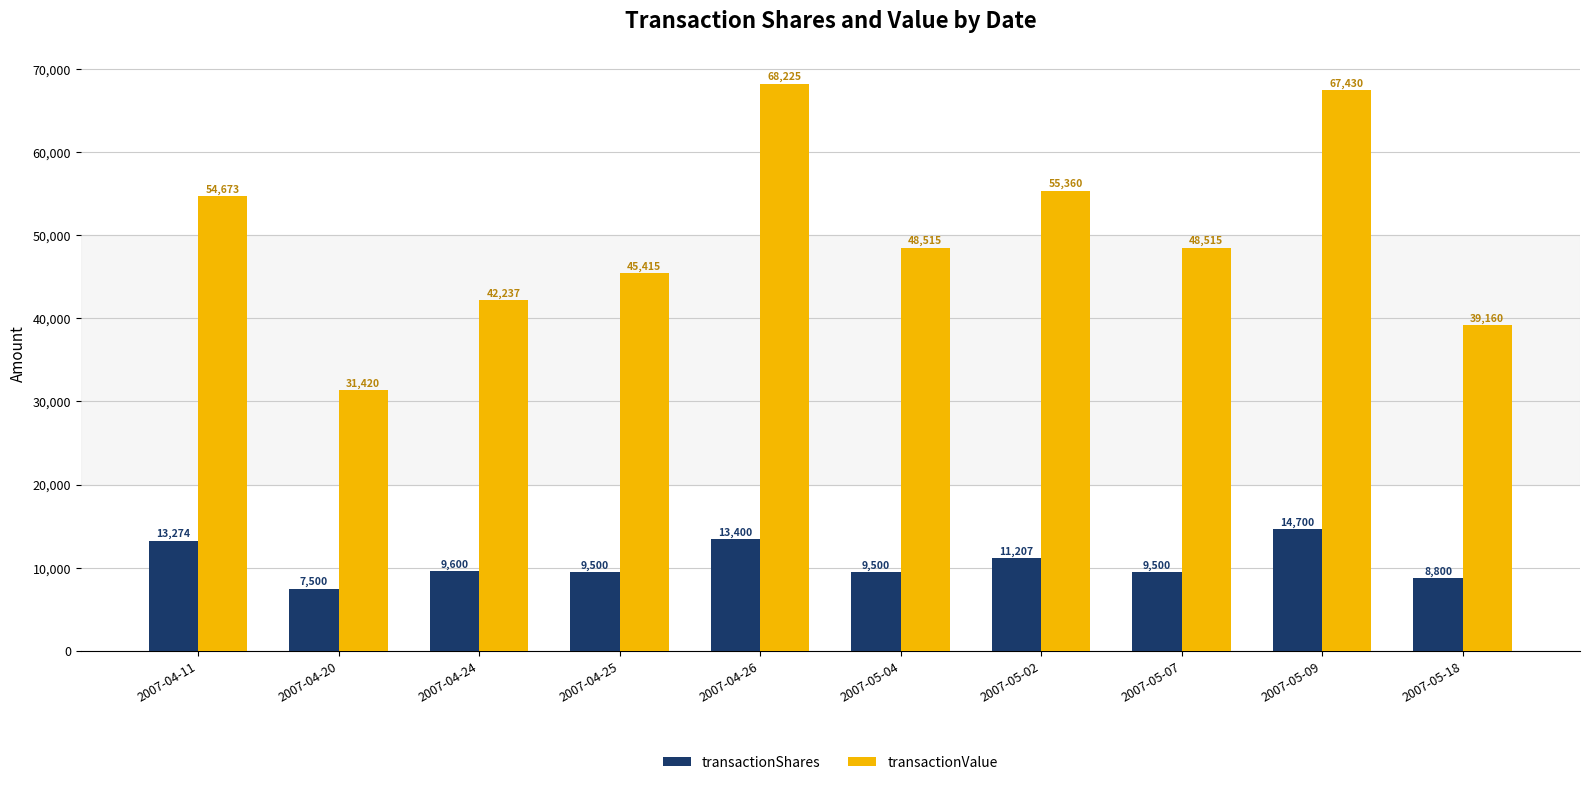

List the series in order of their peak value, lowest first.

transactionShares, transactionValue